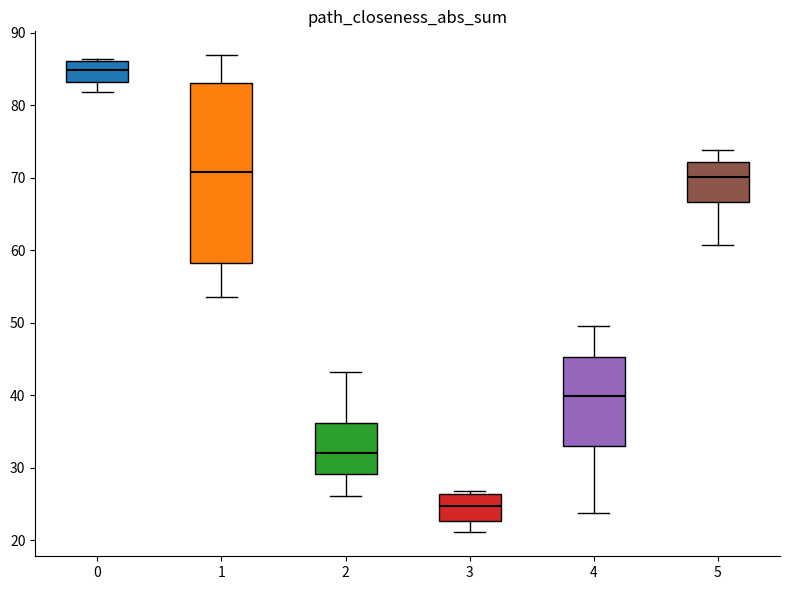

Which box has the lowest median line?

3